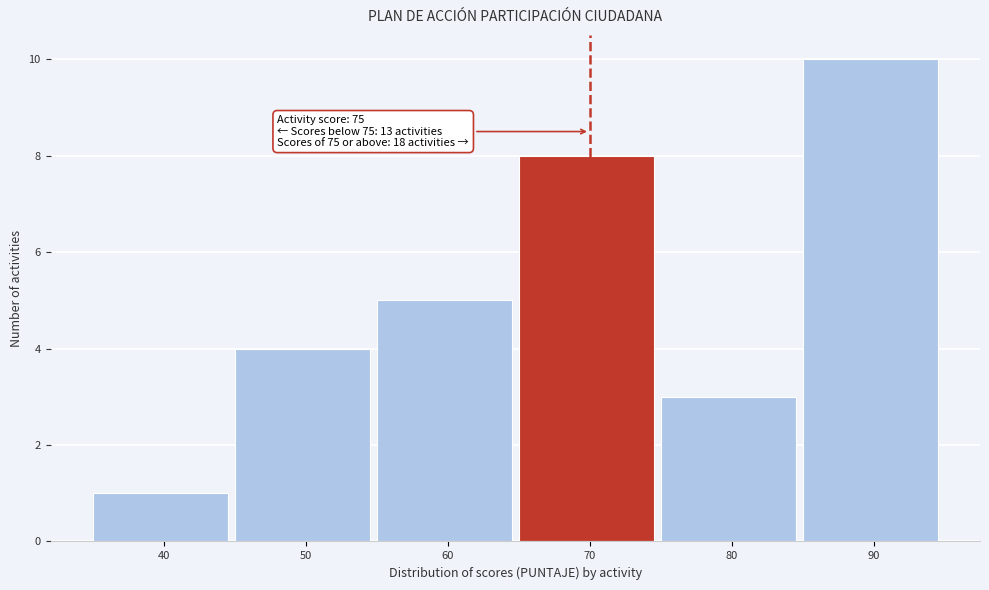

Reading left to right, list all the values displayed in this chart.

40=1	50=4	60=5	70=8	80=3	90=10